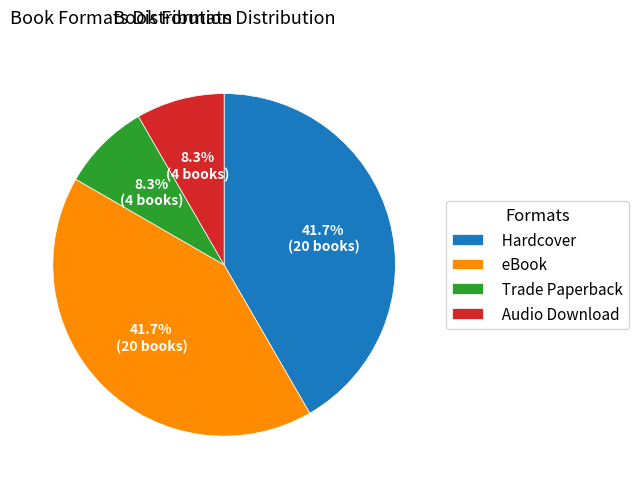

To the nearest percent, what is the combined percentage of eBook and Hardcover?

83%